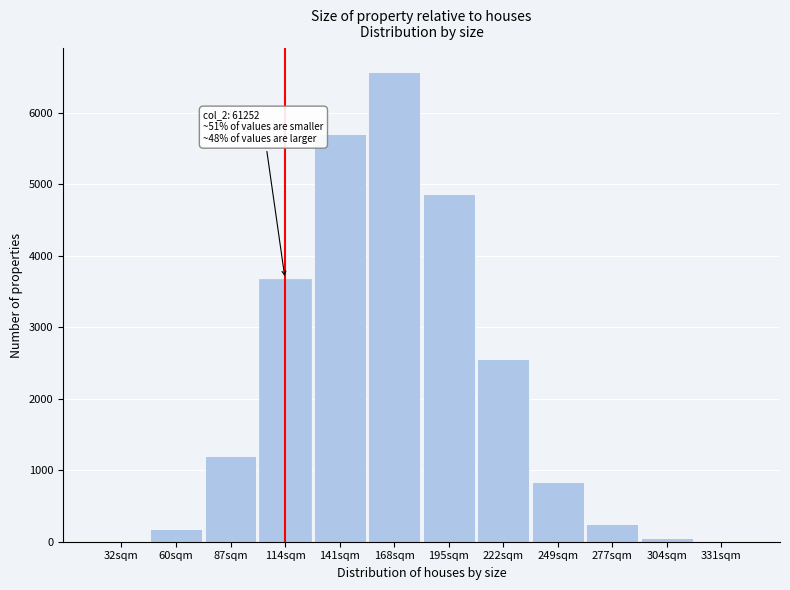

What is the change in value from 87sqm to 222sqm?

+1357.9